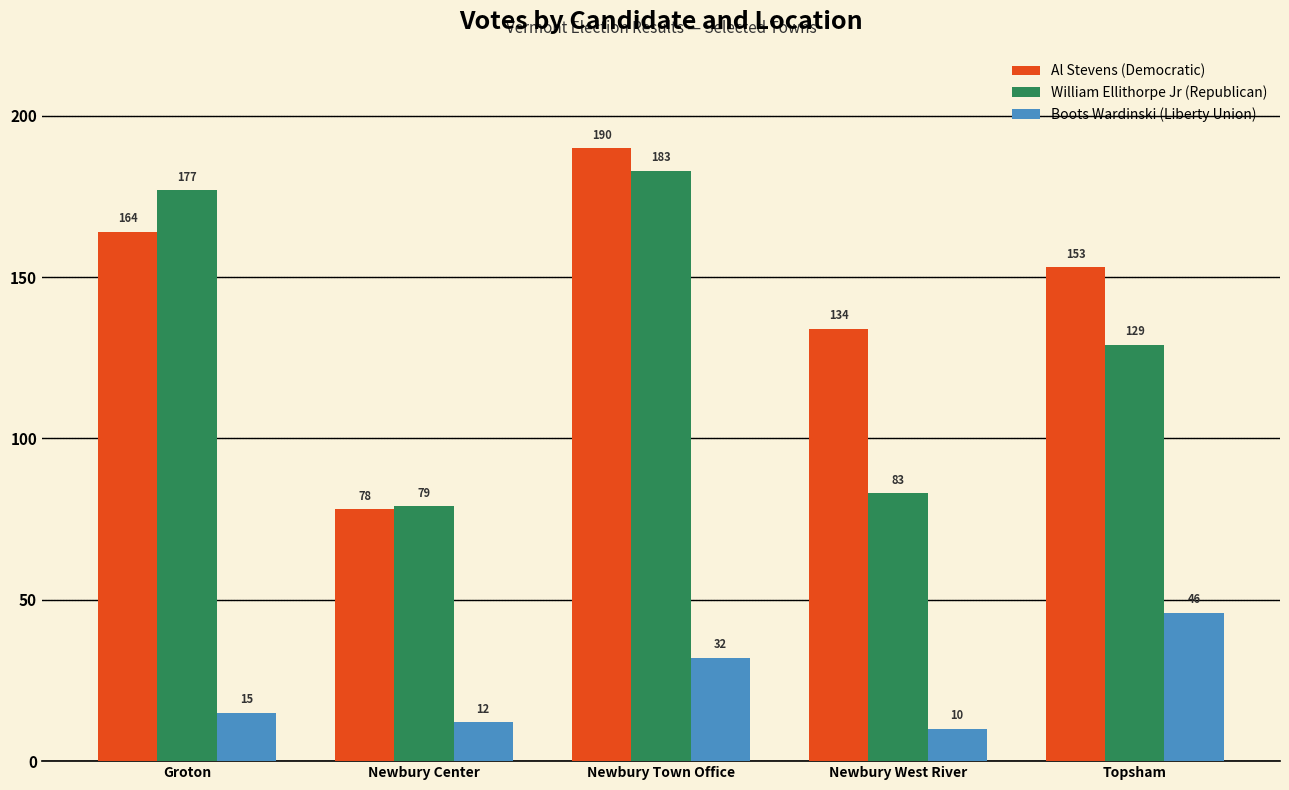

Reading left to right, transcribe all the data shown in this chart.

Al Stevens (Democratic): 164	78	190	134	153
William Ellithorpe Jr (Republican): 177	79	183	83	129
Boots Wardinski (Liberty Union): 15	12	32	10	46